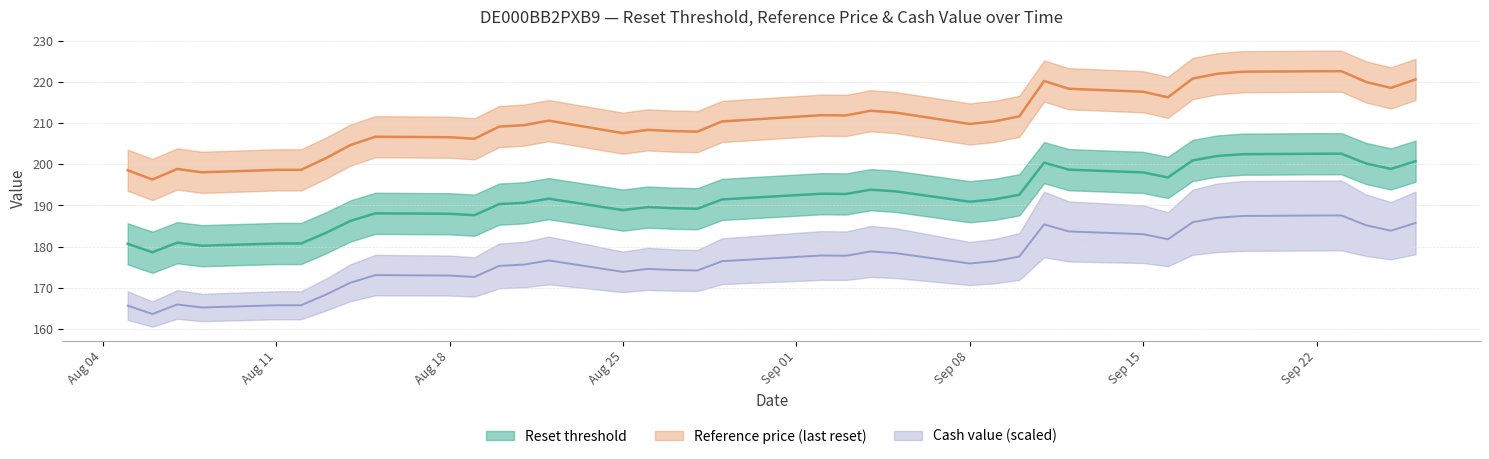

What is the label of the 11th point from the left?

2025-08-19